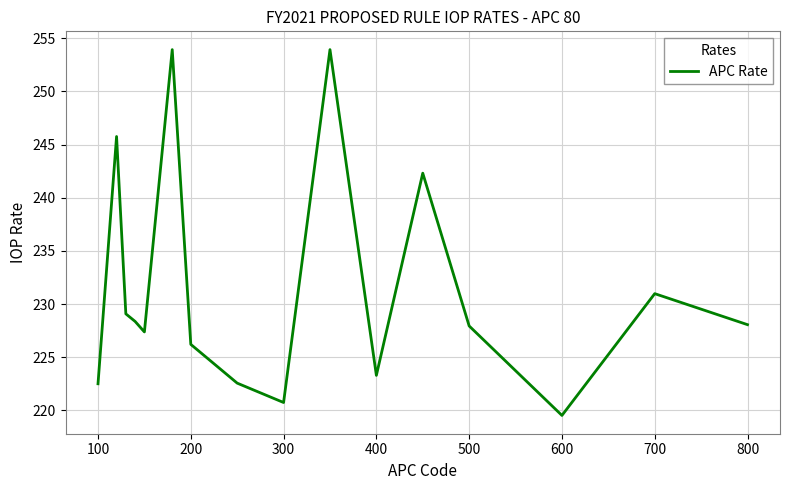

What is the sum of all values?

3702.5